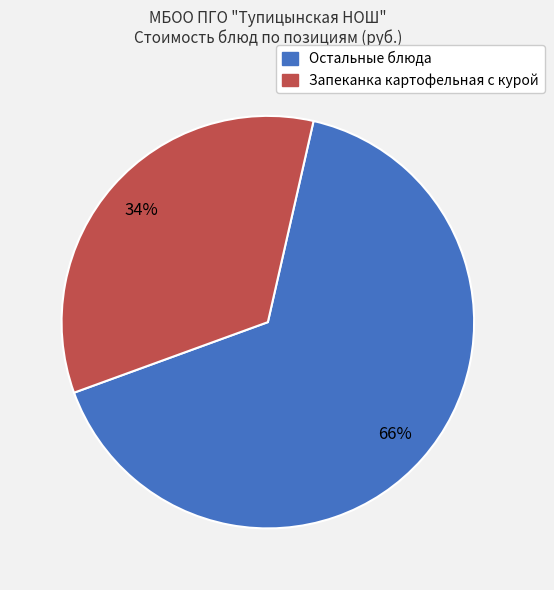

To the nearest percent, what is the difference between the largest and smallest slice percentages?

32%